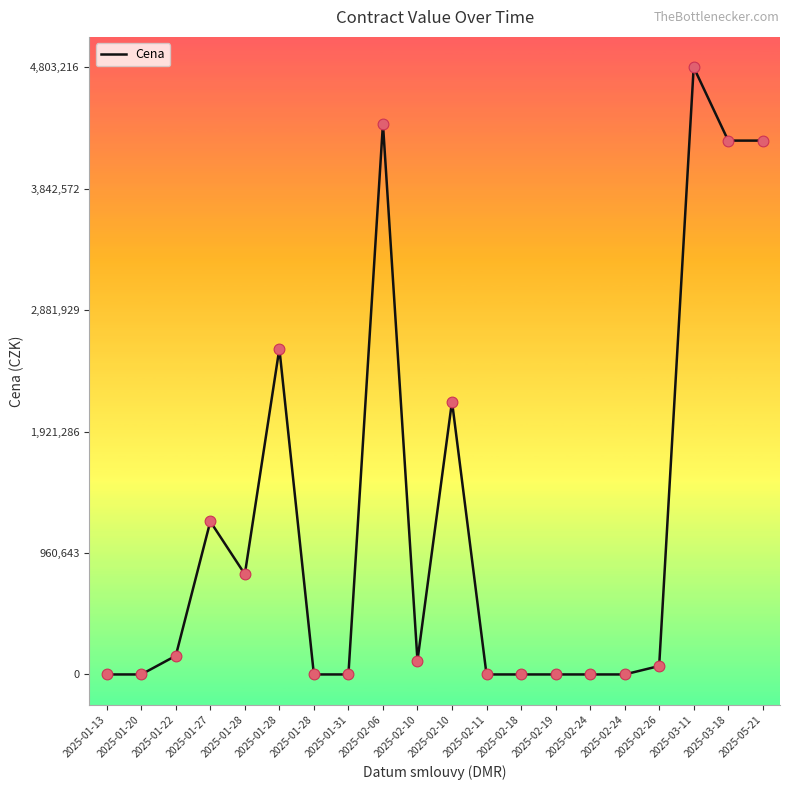

Is this an area chart (filled region under the line)?

No